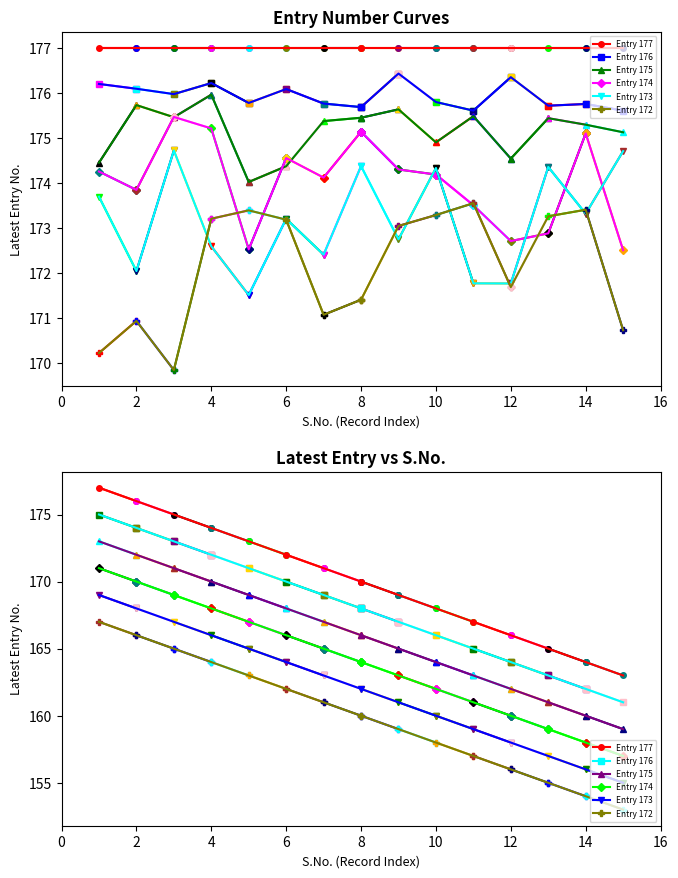

How many values in the Entry 175 series are below 166?

7